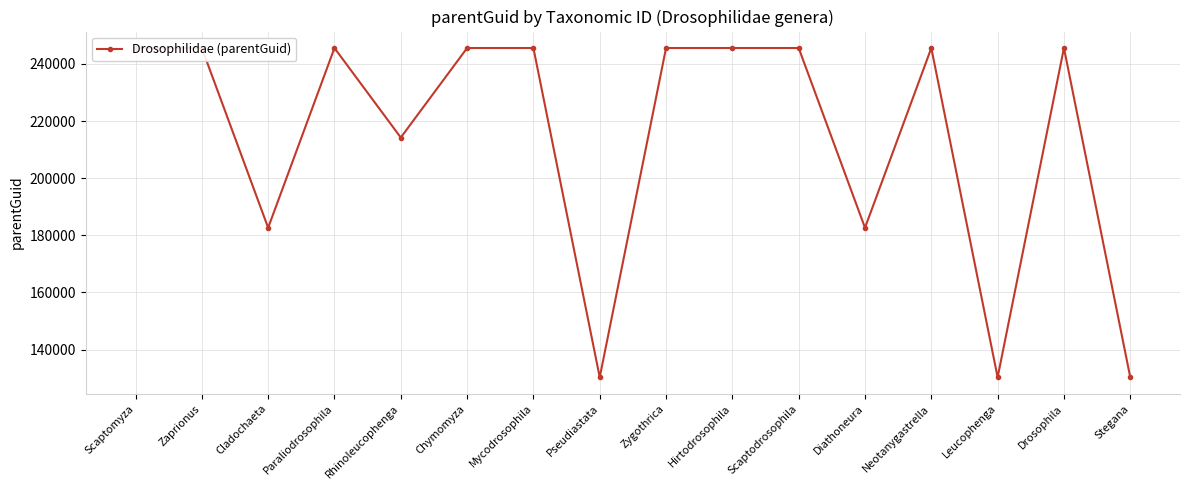

Is this an area chart (filled region under the line)?

No